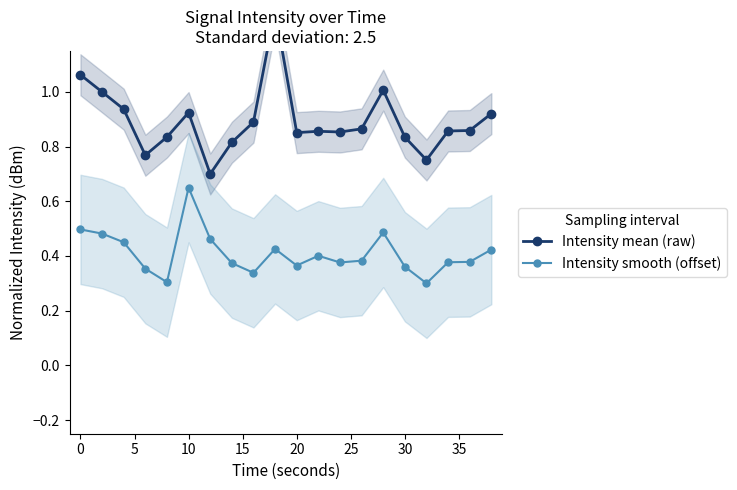

Count the Intensity smooth (offset) values in the range 0 to 1.

20